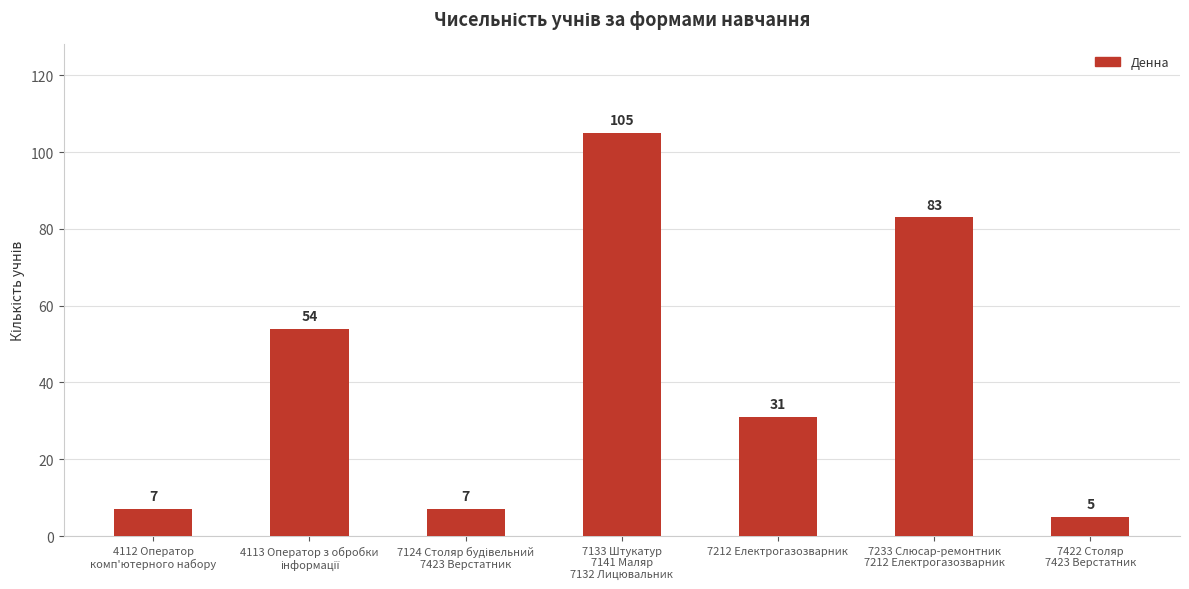

What is the label of the 3rd bar from the right?

7212 Електрогазозварник